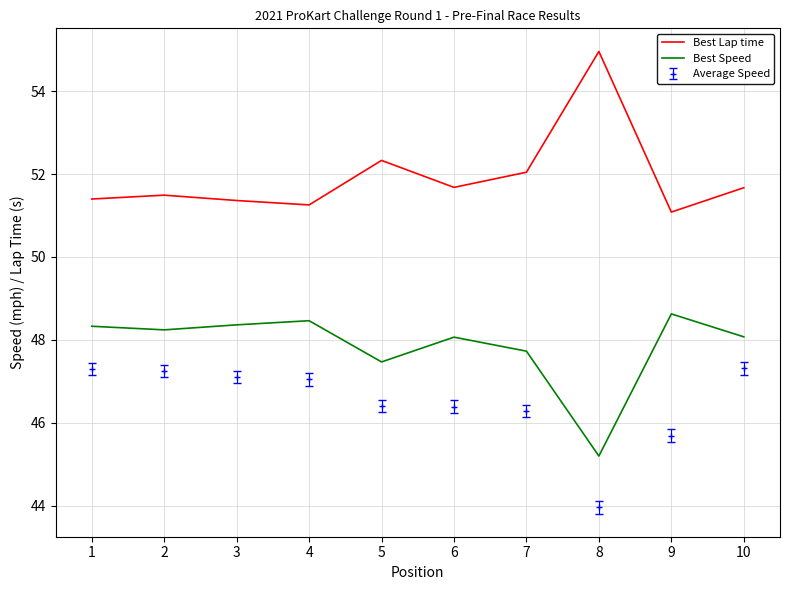

At how many categories does at least one series exceed 49?

10